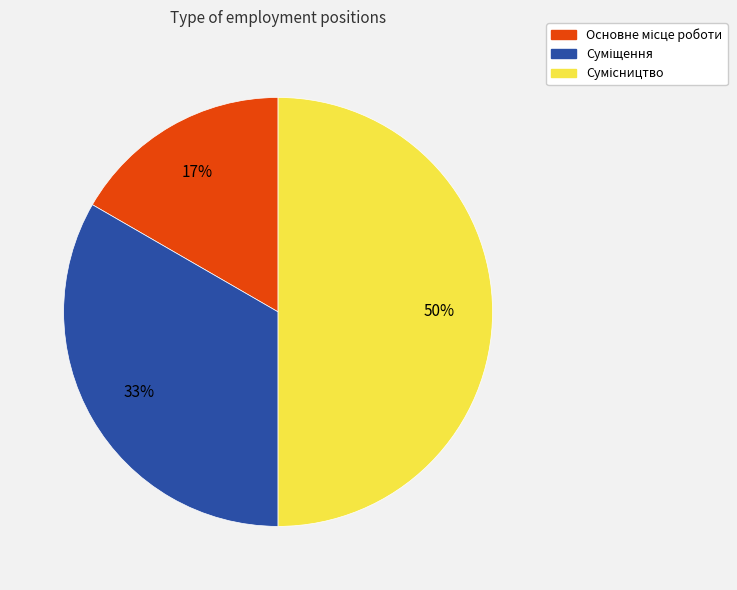

What portion of the pie excludes Основне місце роботи?

83.3%